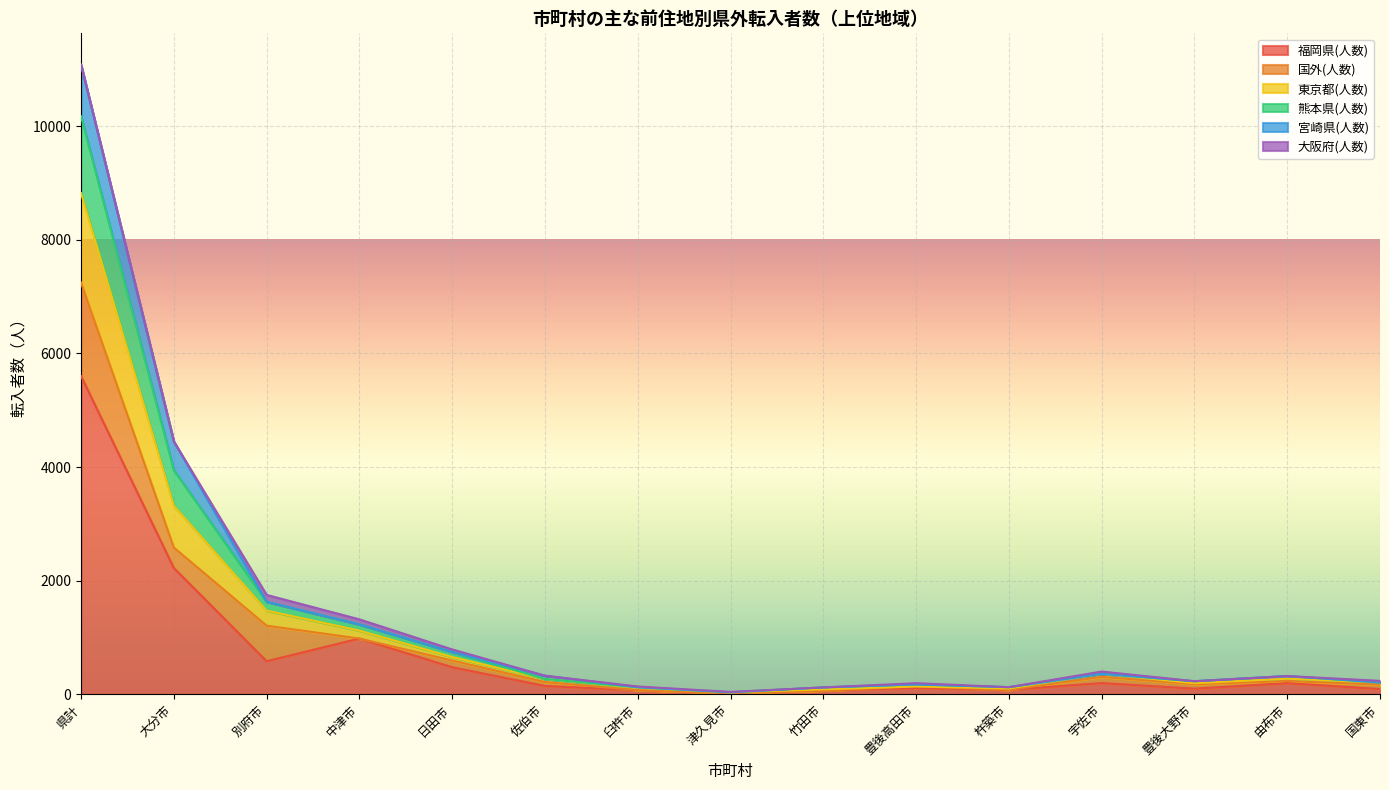

At which label is 福岡県(人数) closest to 2813?

大分市